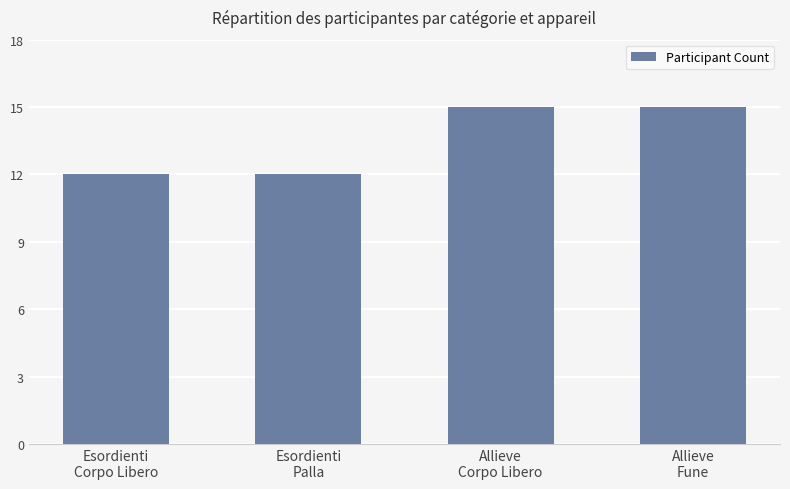

Reading right to left, transcribe all the data shown in this chart.

15	15	12	12